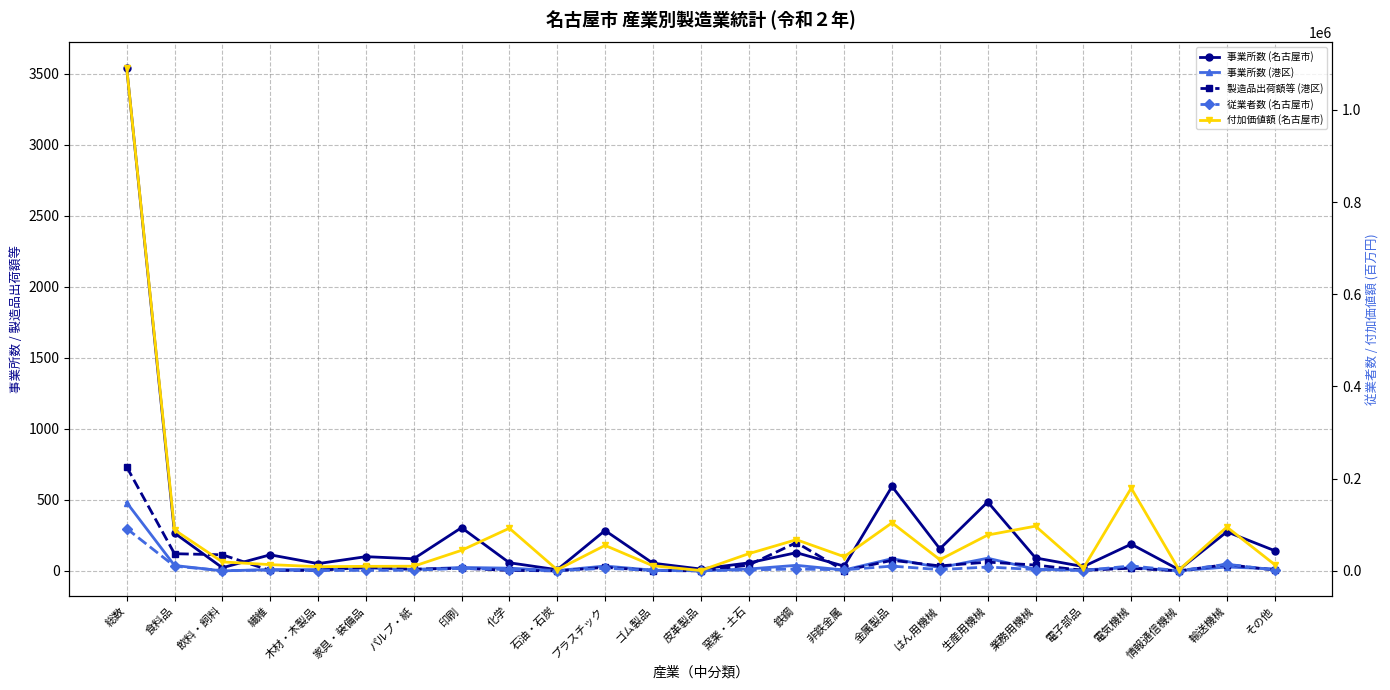

Between 繊維 and 化学, which series saw the biggest shift?

付加価値額 (名古屋市)